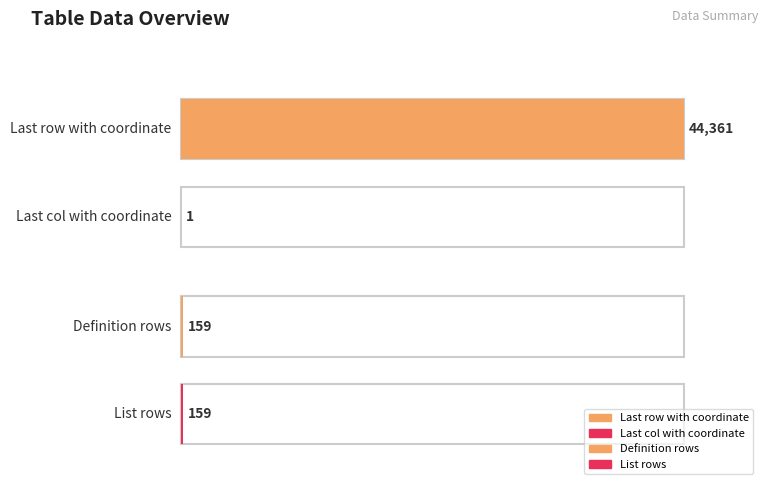

Which category has the highest value across all series?

Last row with coordinate